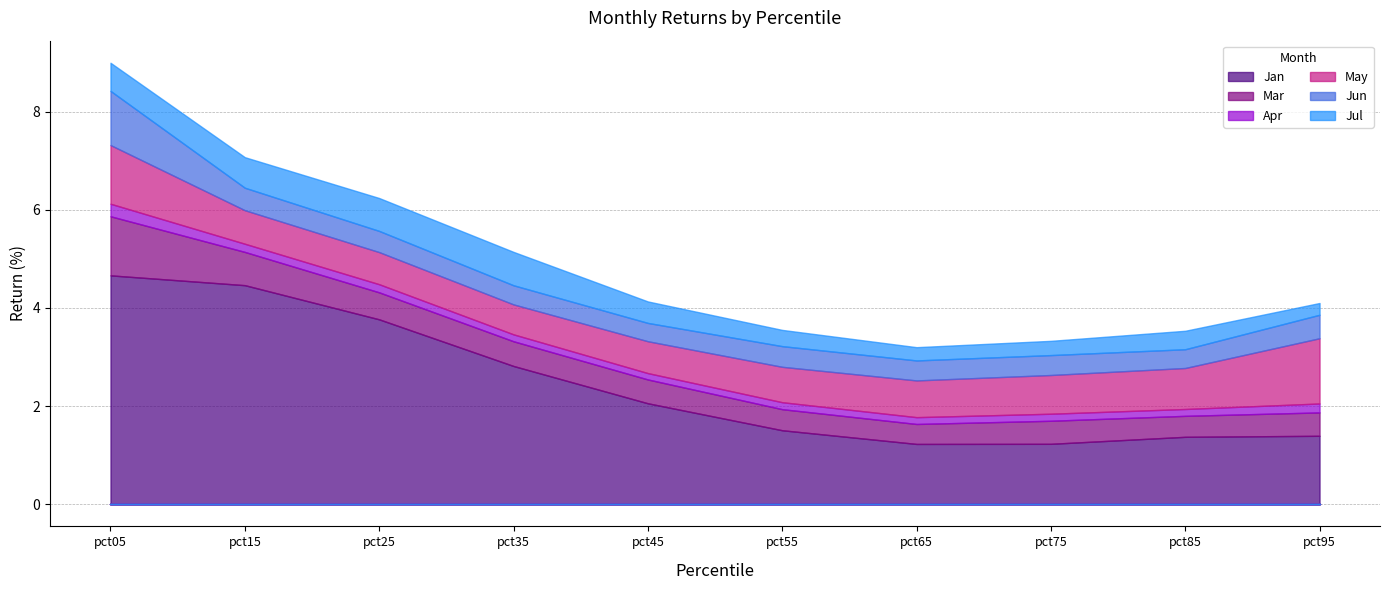

Reading right to left, what are all the values shown in this chart?

Jan: pct95=1.4	pct85=1.4	pct75=1.2	pct65=1.2	pct55=1.5	pct45=2.1	pct35=2.8	pct25=3.8	pct15=4.5	pct05=4.7
Mar: pct95=0.5	pct85=0.4	pct75=0.5	pct65=0.4	pct55=0.4	pct45=0.5	pct35=0.5	pct25=0.5	pct15=0.7	pct05=1.2
Apr: pct95=0.2	pct85=0.1	pct75=0.1	pct65=0.1	pct55=0.1	pct45=0.1	pct35=0.1	pct25=0.2	pct15=0.2	pct05=0.3
May: pct95=1.3	pct85=0.8	pct75=0.8	pct65=0.7	pct55=0.7	pct45=0.6	pct35=0.6	pct25=0.7	pct15=0.7	pct05=1.2
Jun: pct95=0.5	pct85=0.4	pct75=0.4	pct65=0.4	pct55=0.4	pct45=0.4	pct35=0.4	pct25=0.4	pct15=0.5	pct05=1.1
Jul: pct95=0.2	pct85=0.4	pct75=0.3	pct65=0.3	pct55=0.3	pct45=0.4	pct35=0.7	pct25=0.7	pct15=0.6	pct05=0.6